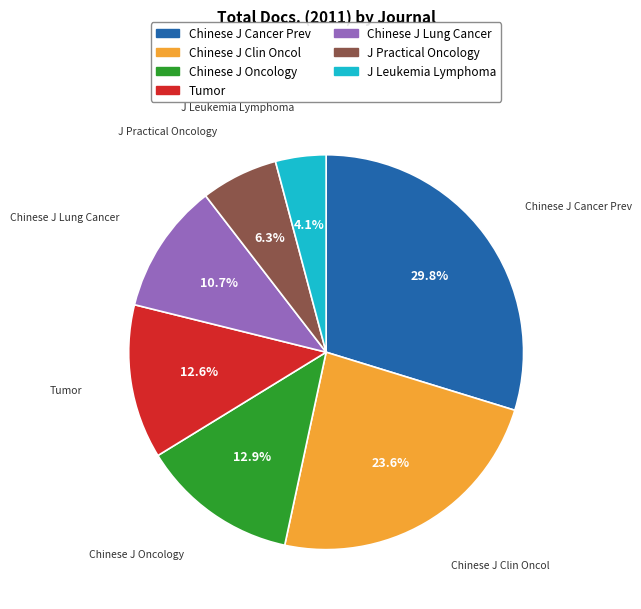

Is there a majority slice in this chart?

No